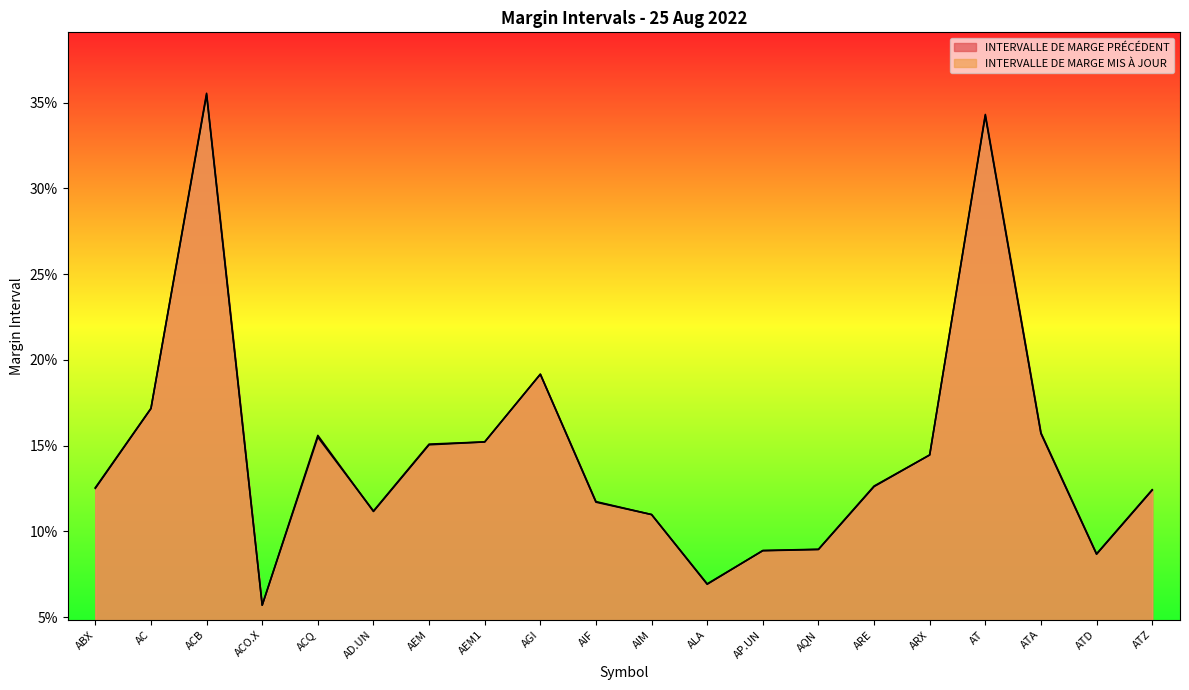

Count the INTERVALLE DE MARGE MIS À JOUR values in the range 0 to 1.

20